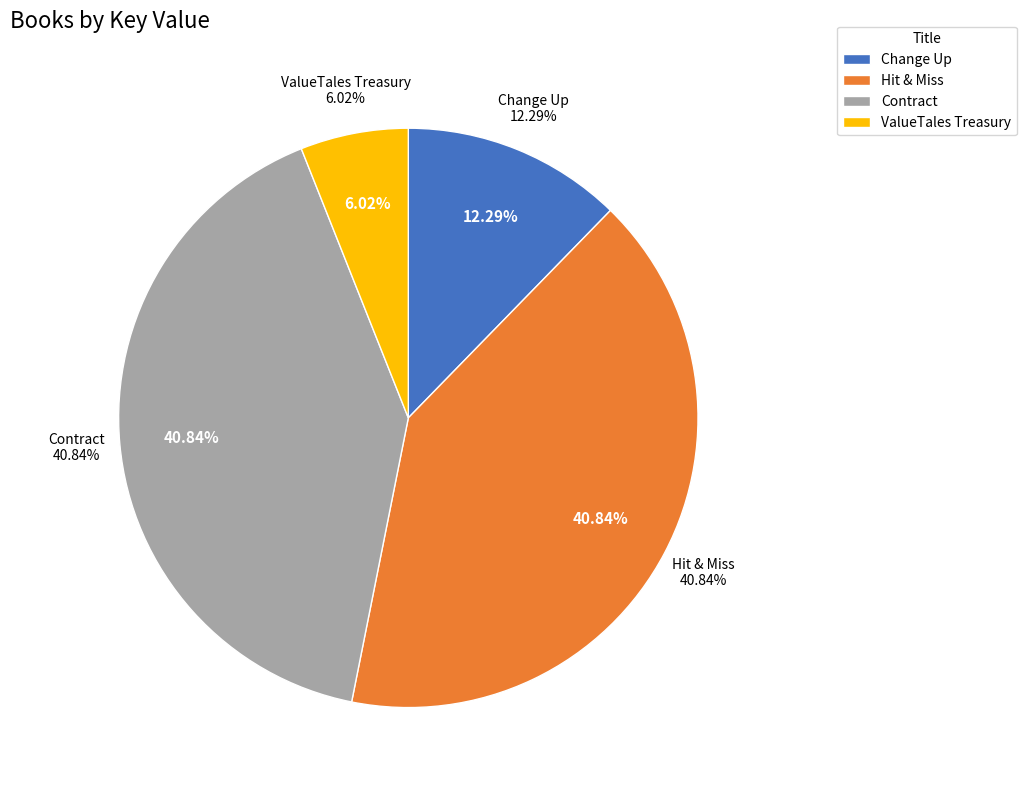

What is the largest slice in the pie chart?

Hit & Miss